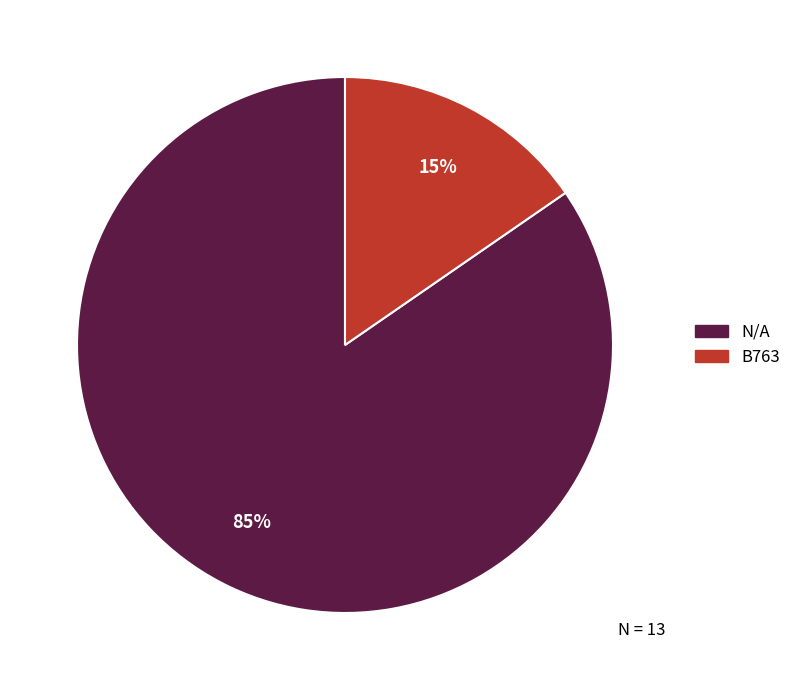

How many slices are in this pie chart?

2